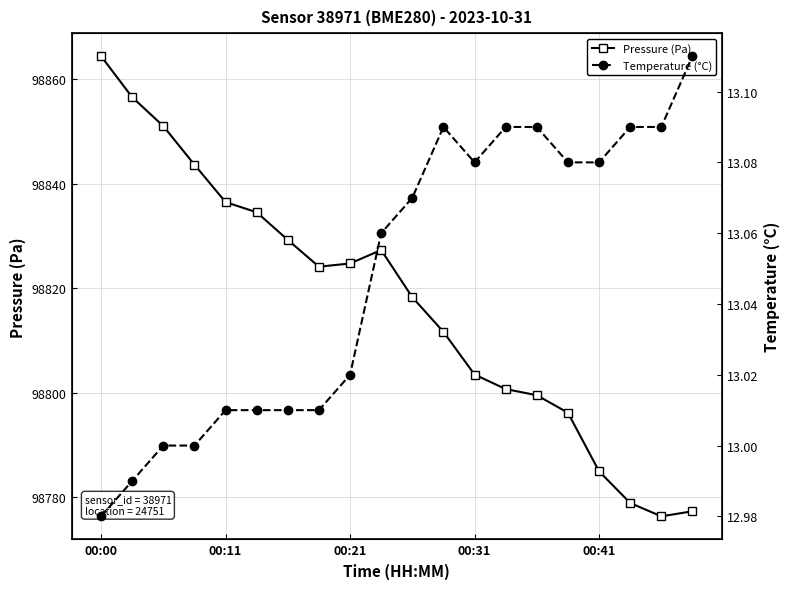

Which series has the largest total across all categories?

Pressure (Pa)